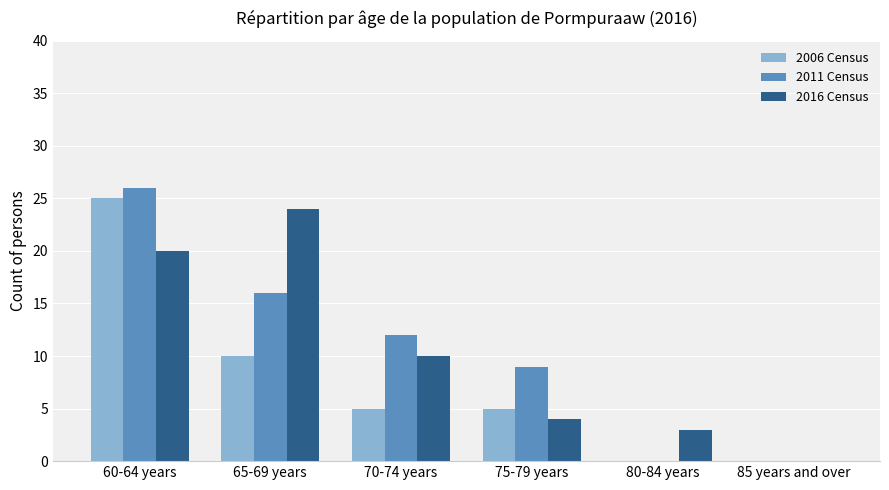

Reading right to left, transcribe all the data shown in this chart.

2006 Census: 0	0	5	5	10	25
2011 Census: 0	0	9	12	16	26
2016 Census: 0	3	4	10	24	20